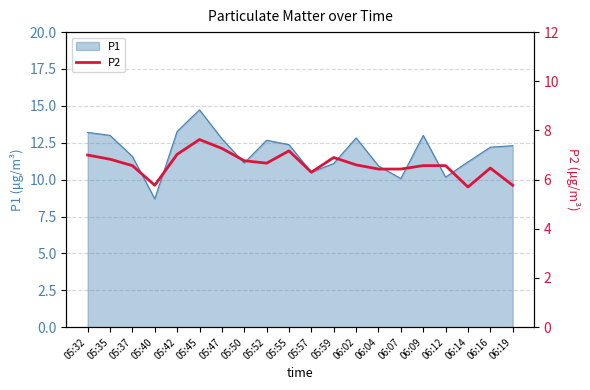

At which category does the chart reach its minimum across all series?

06:14